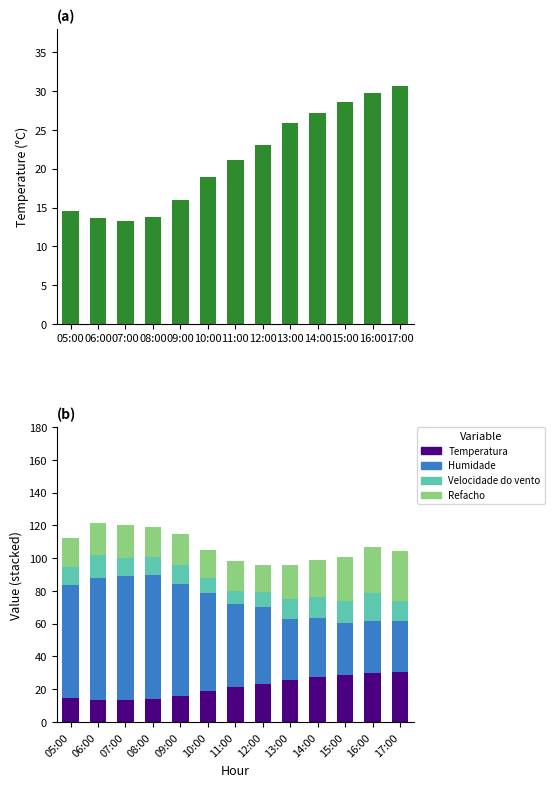

At which label does Humidade reach its minimum?

17:00